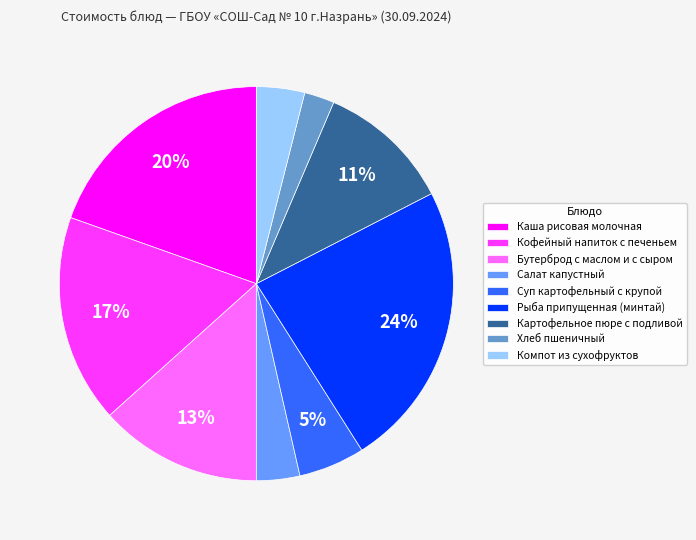

What is the largest slice in the pie chart?

Рыба припущенная (минтай)